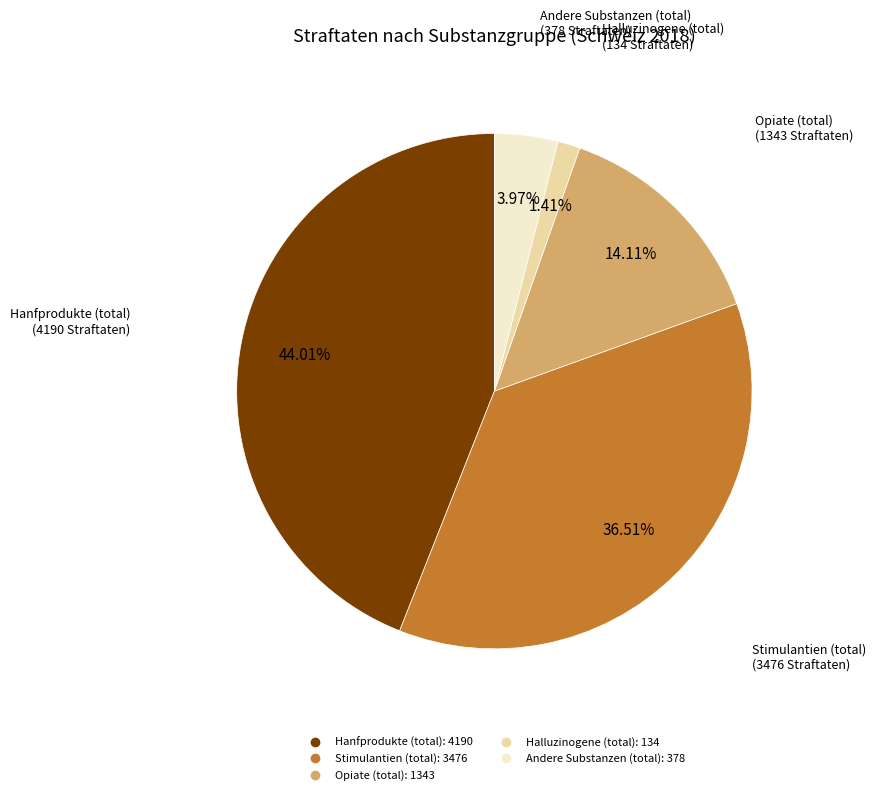

To the nearest percent, what is the average slice percentage?

20%